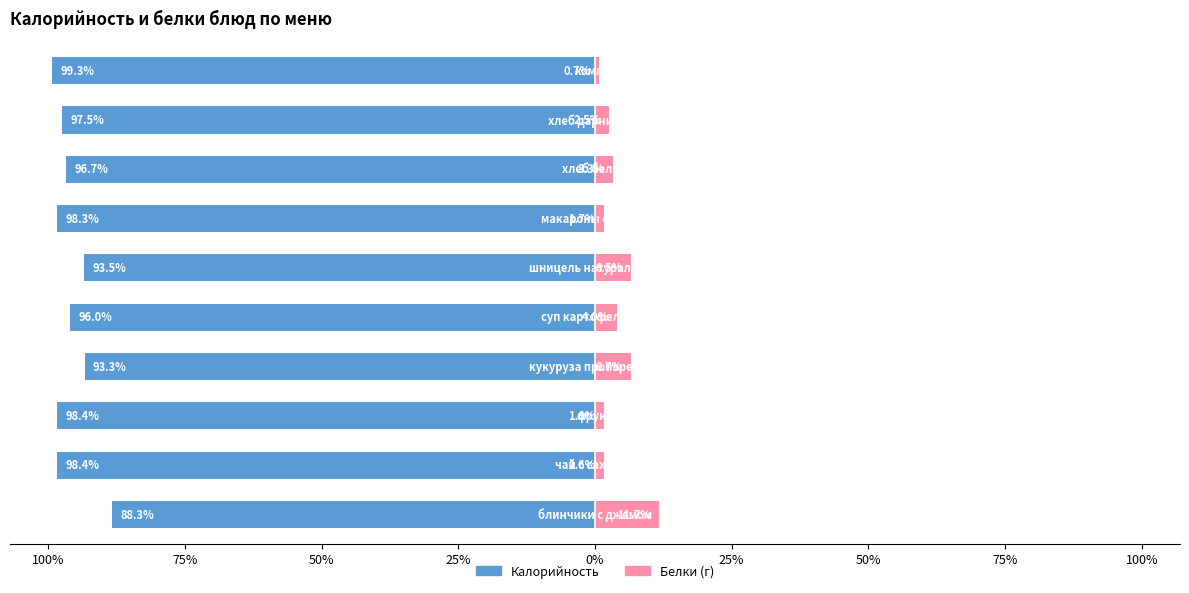

The value of Белки at 25% is 6.5. True or false?

True